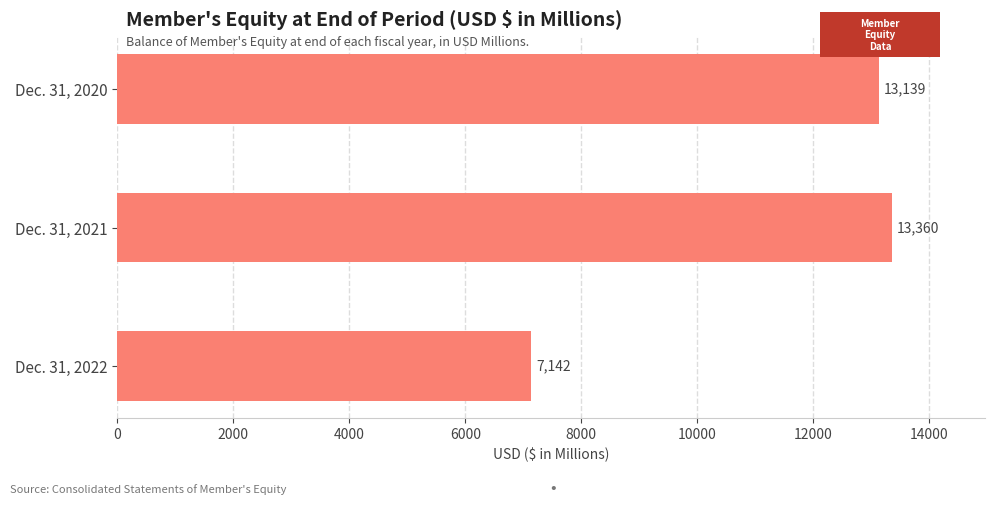

What is the value of the 2nd bar from the top?

13360